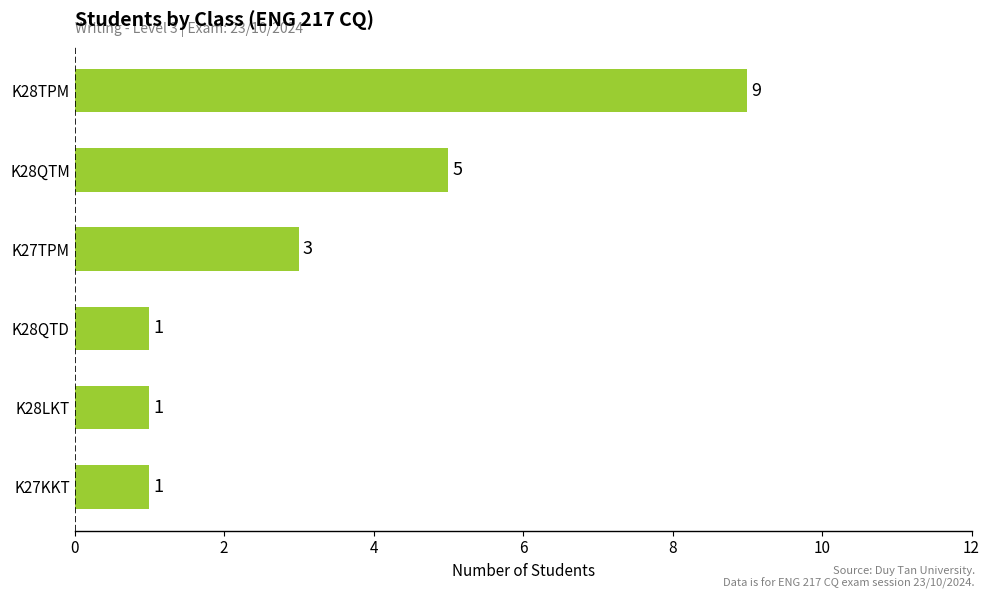

True or false: the data shows 1 at K27KKT.

True